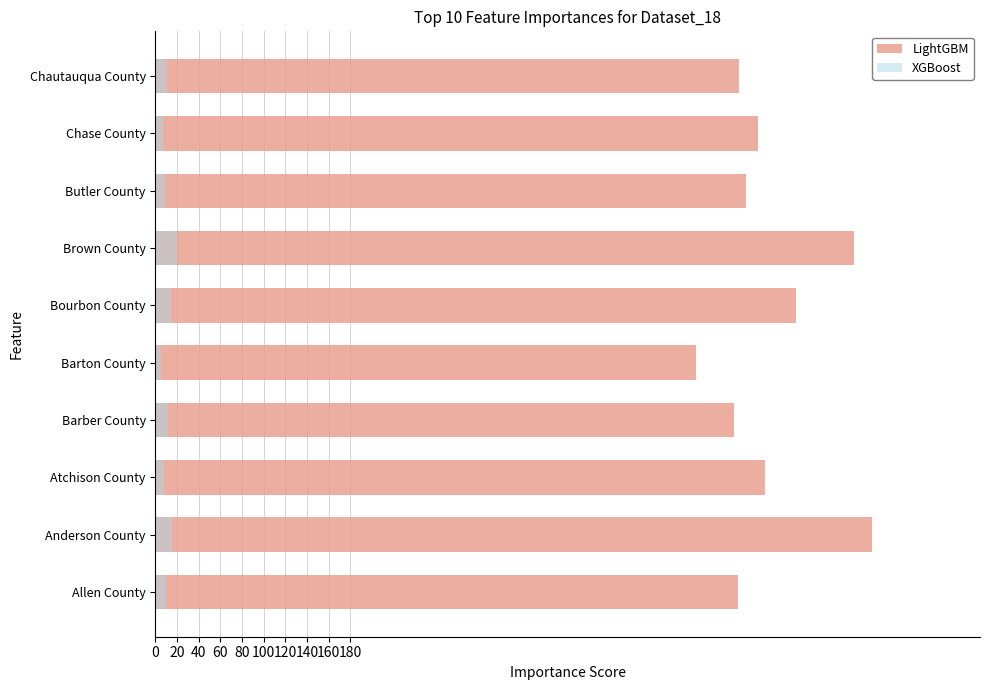

How many data points in LightGBM are above 556?

5